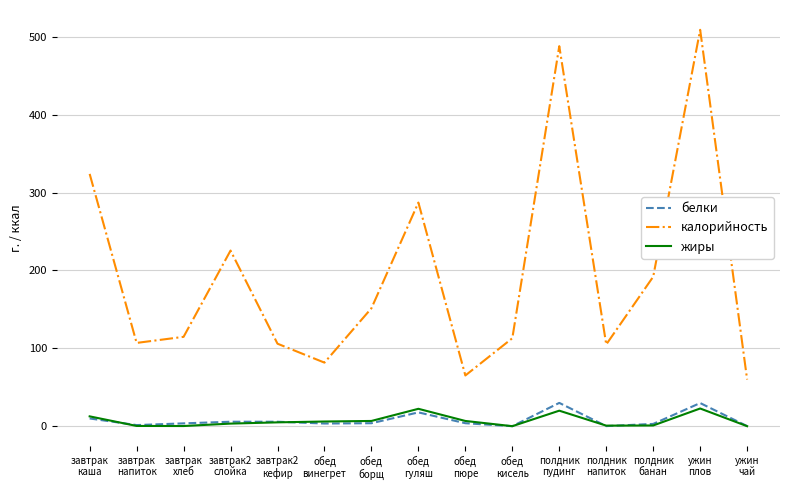

True or false: белки and калорийность cross at least once.

False